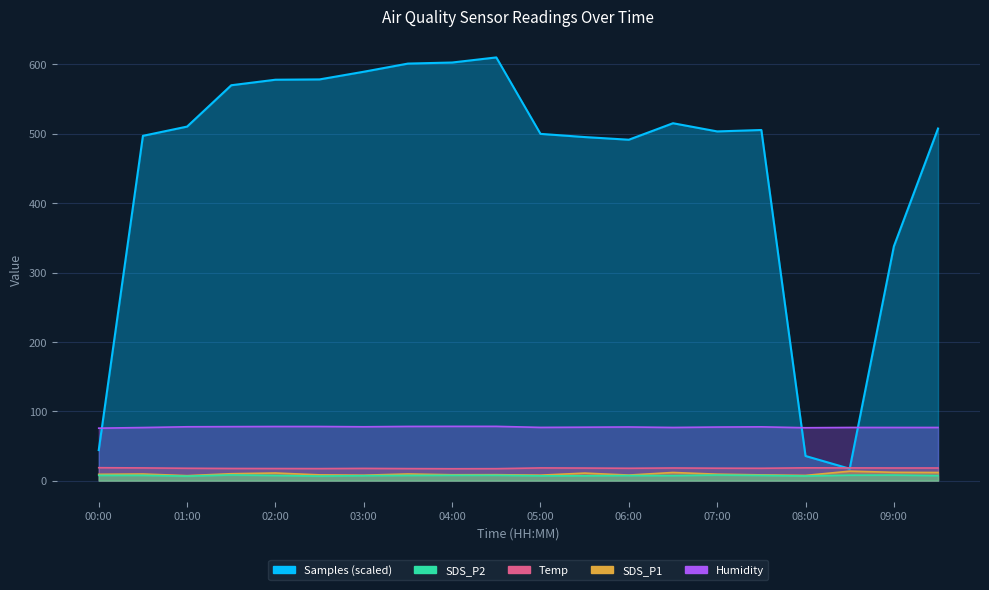

At which label does SDS_P1 reach its minimum?

01:00